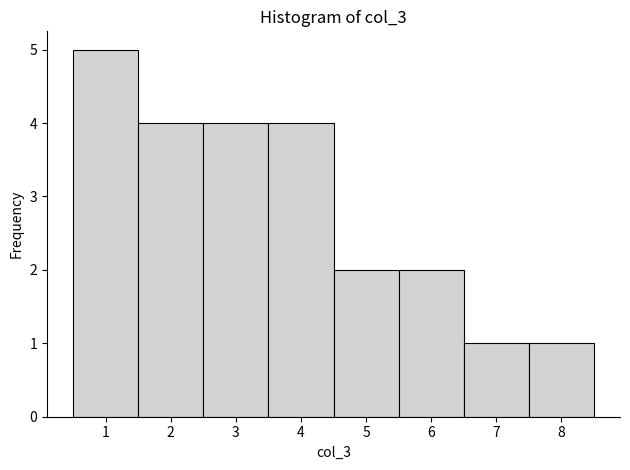

How tall is the bar that spans 7.5 to 8.5 on the x-axis? The values are not printed on the chart, so give them approximately, as read against the axis.

1